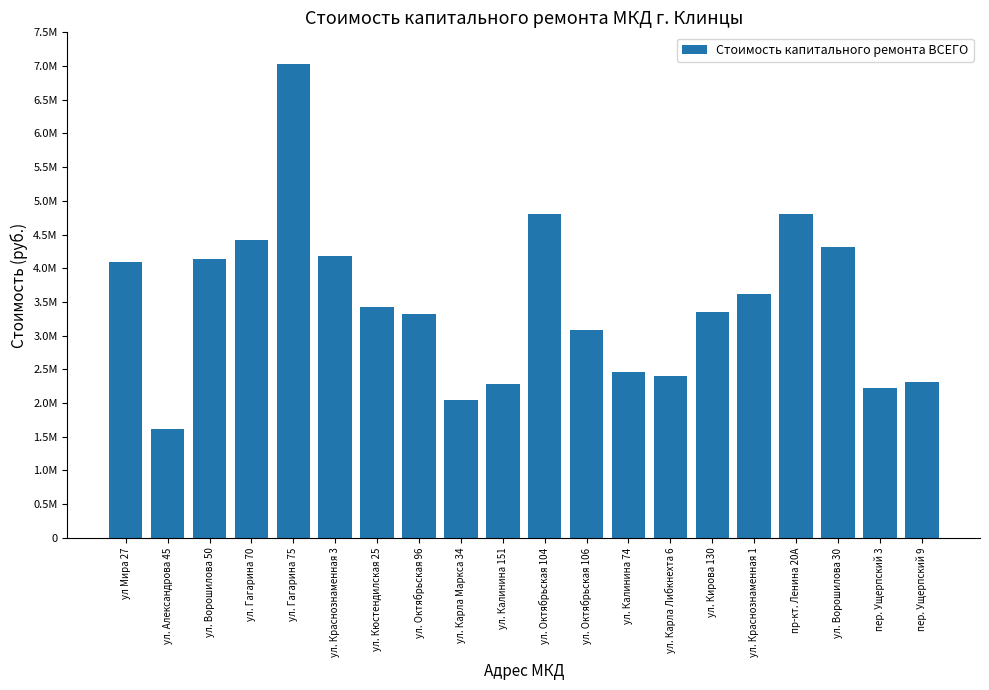

What is the sum of the values at ул. Октябрьская 104 and ул. Гагарина 75?

11827792.4